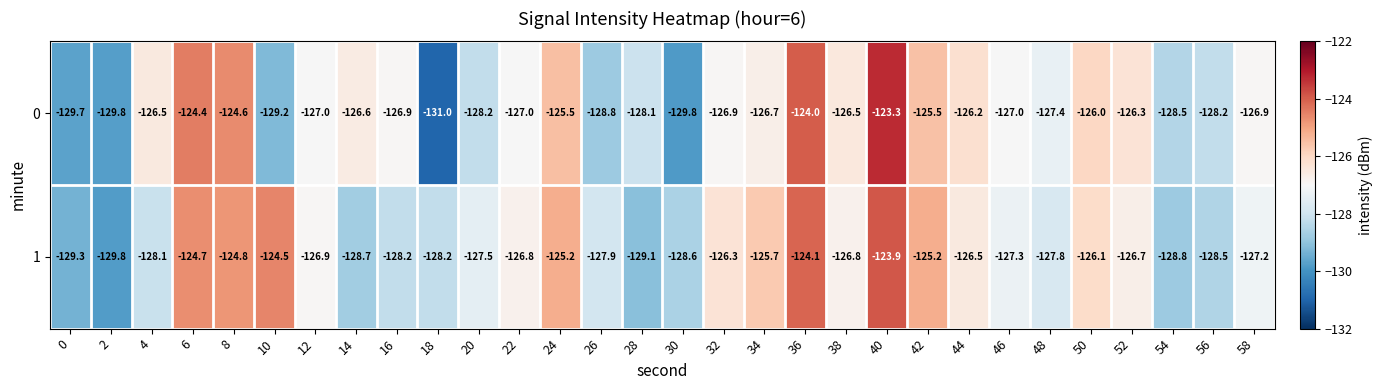

Which series has the largest range (max minus min)?

0